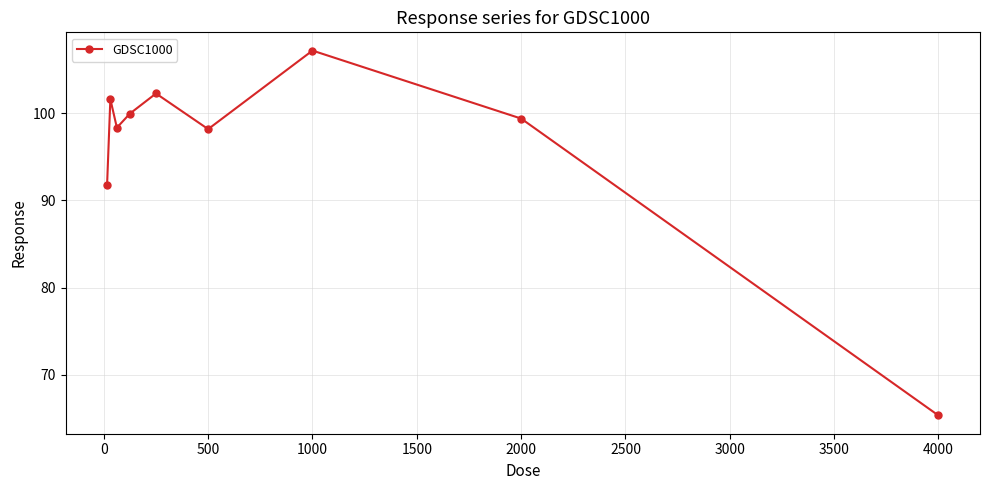

What is the greatest value displayed?

107.2